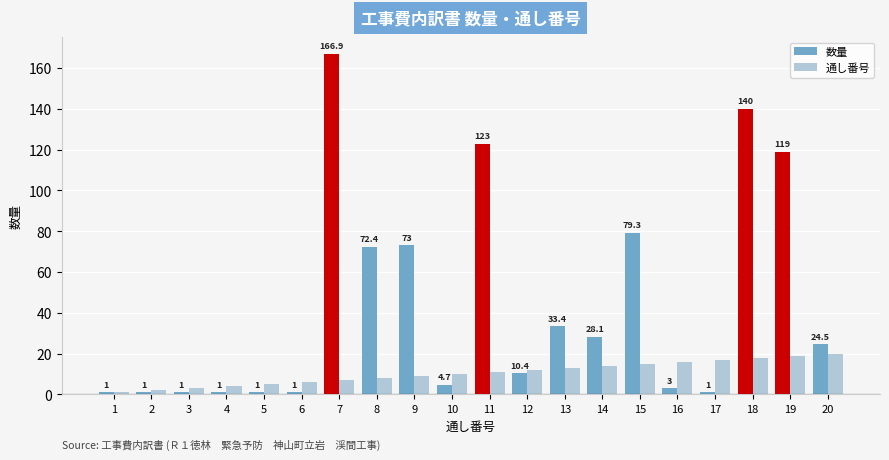

What is the difference between the 通し番号 values at 3 and 18?

15.0